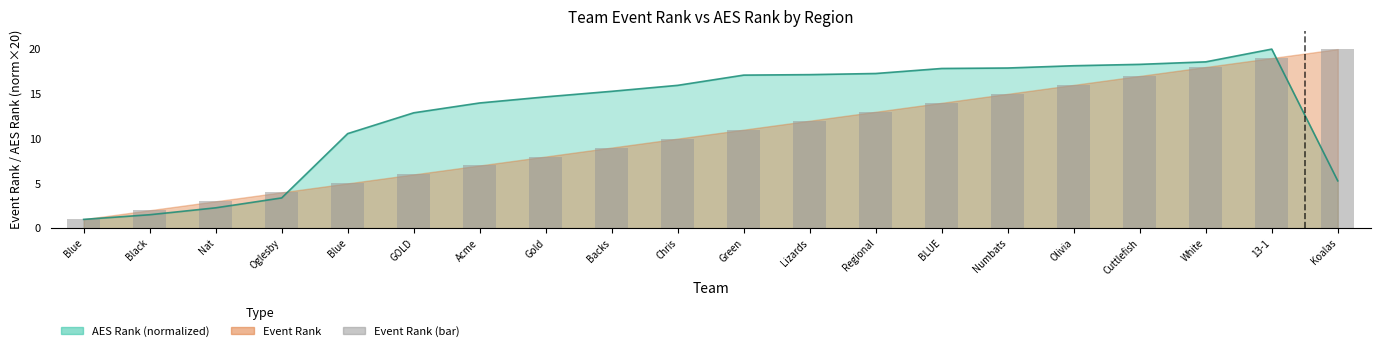

Rank the categories by value from lowest to highest.

Blue, Black, Nat, Oglesby, Blue, GOLD, Acme, Gold, Backs, Chris, Green, Lizards, Regional, BLUE, Numbats, Olivia, Cuttlefish, White, 13-1, Koalas